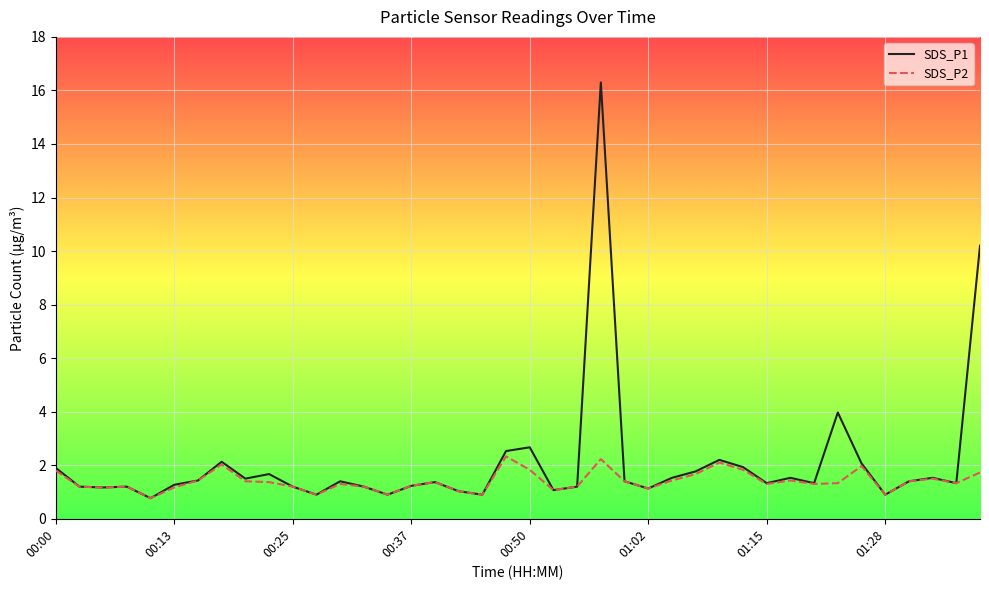

How many lines are shown in the chart?

2